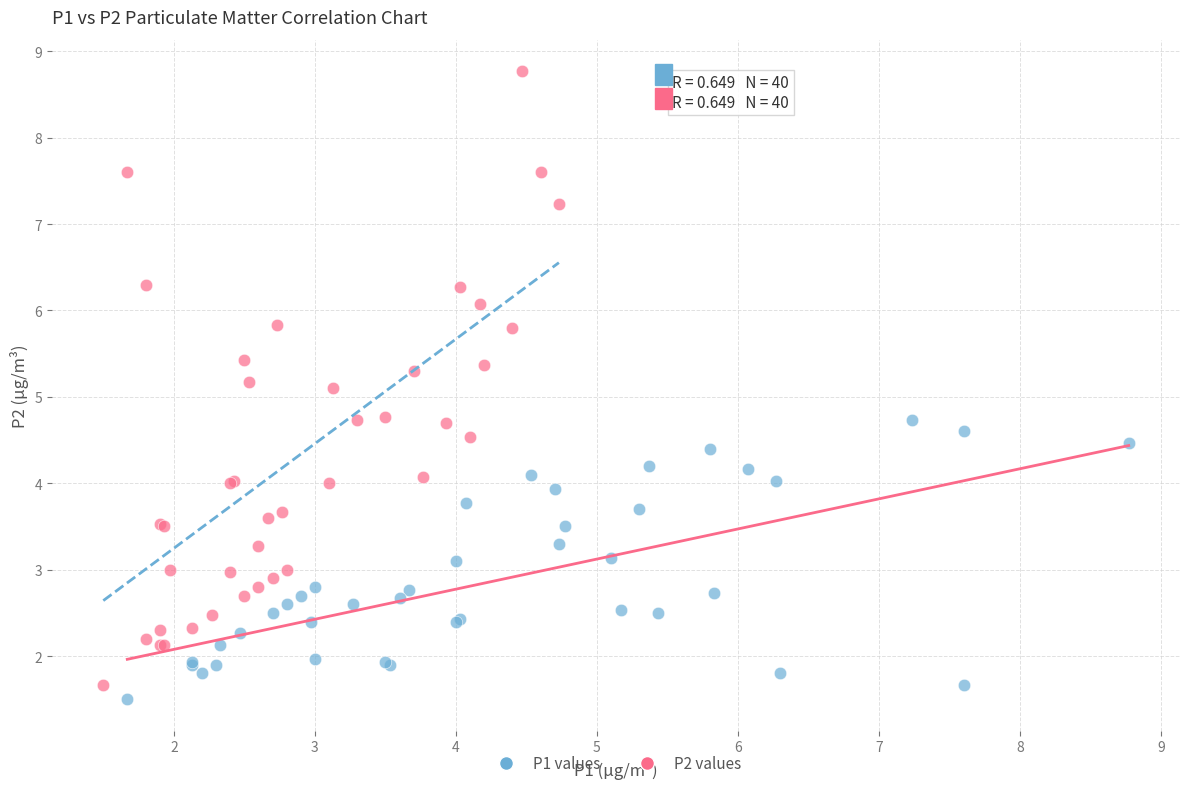

Which series contains the lowest Y value?

P1 values